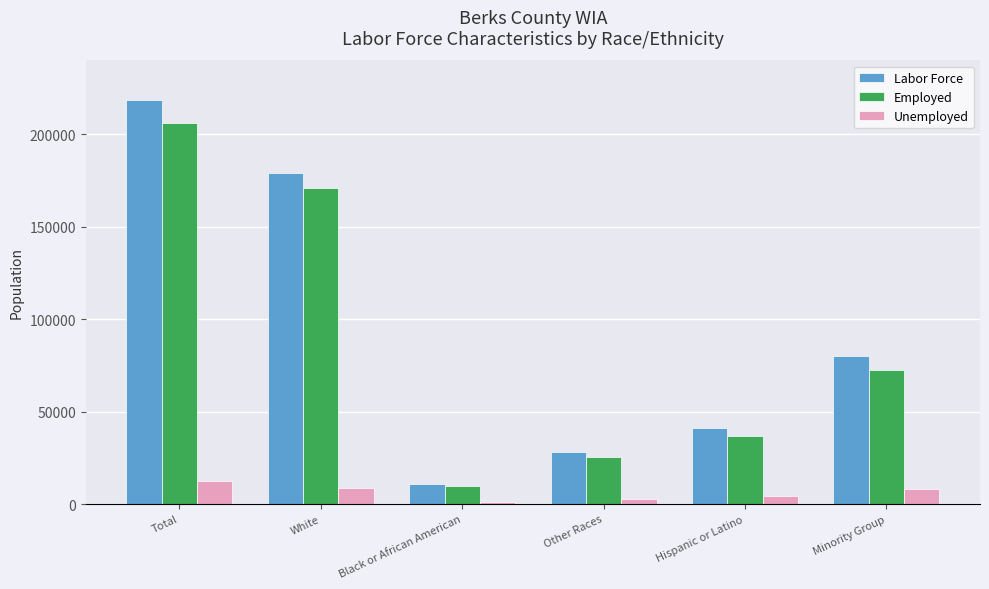

Which label corresponds to the smallest value in the chart?

Black or African American